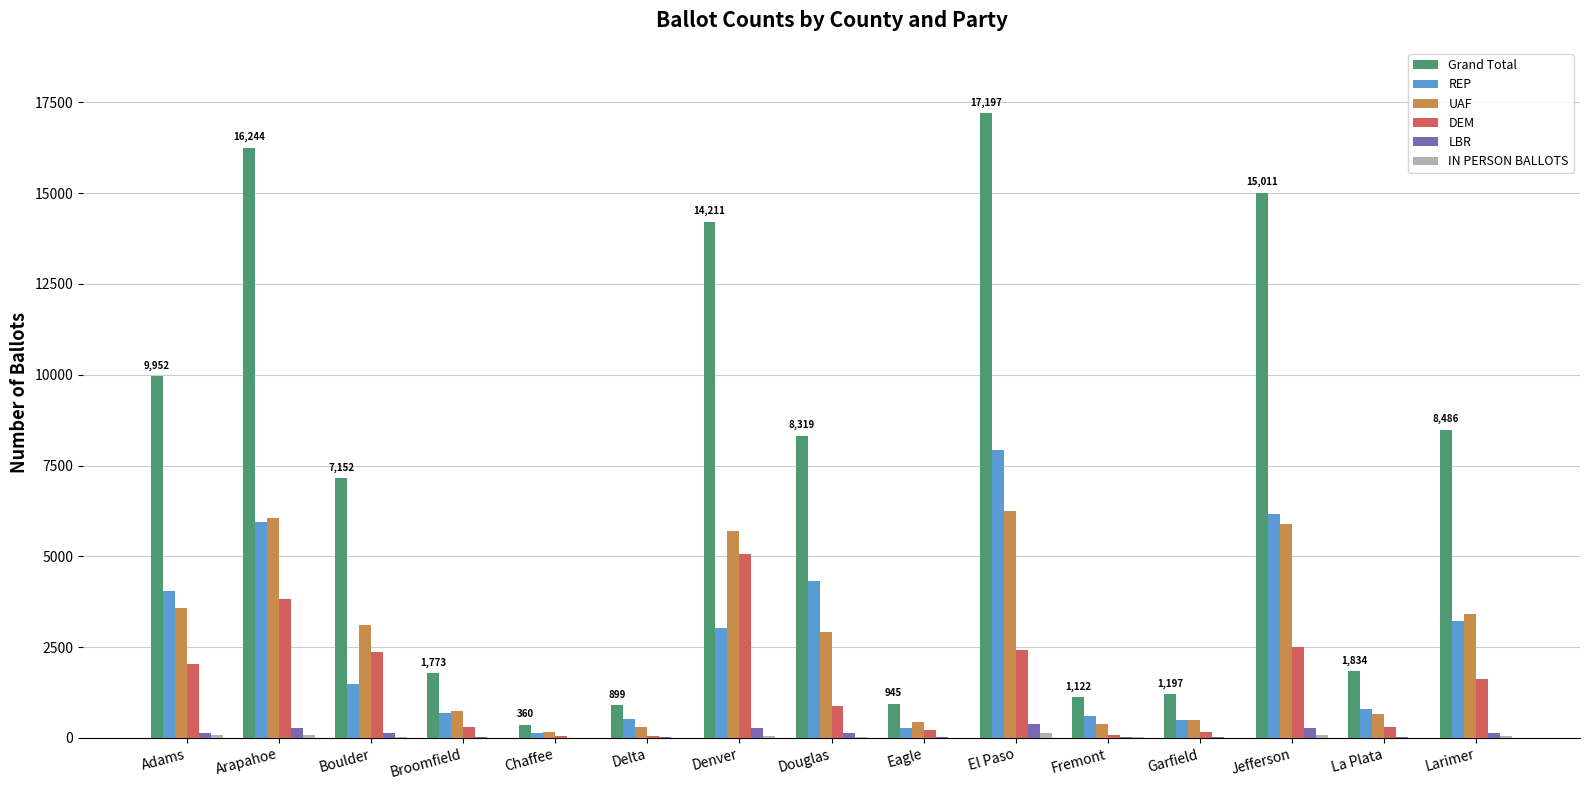

Does the chart contain stacked bars?

No